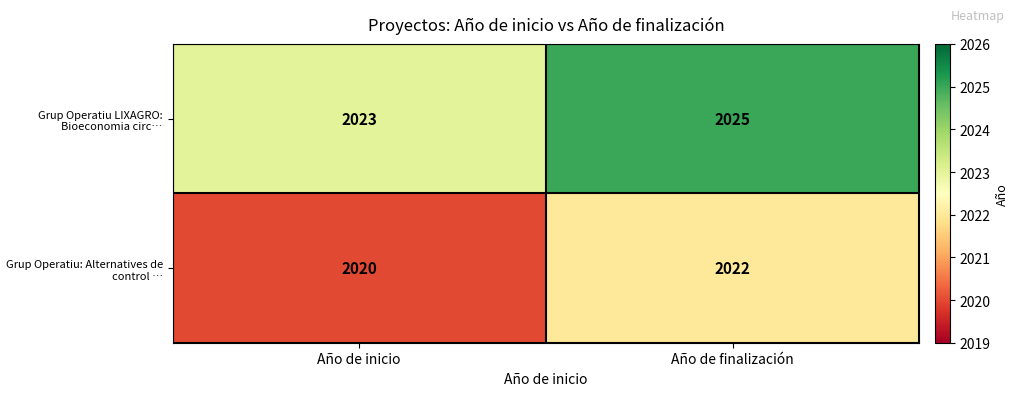

Reading right to left, what are all the values shown in this chart?

Grup Operatiu LIXAGRO: Bioeconomia circ…: Año de finalización=2025	Año de inicio=2023
Grup Operatiu: Alternatives de control …: Año de finalización=2022	Año de inicio=2020